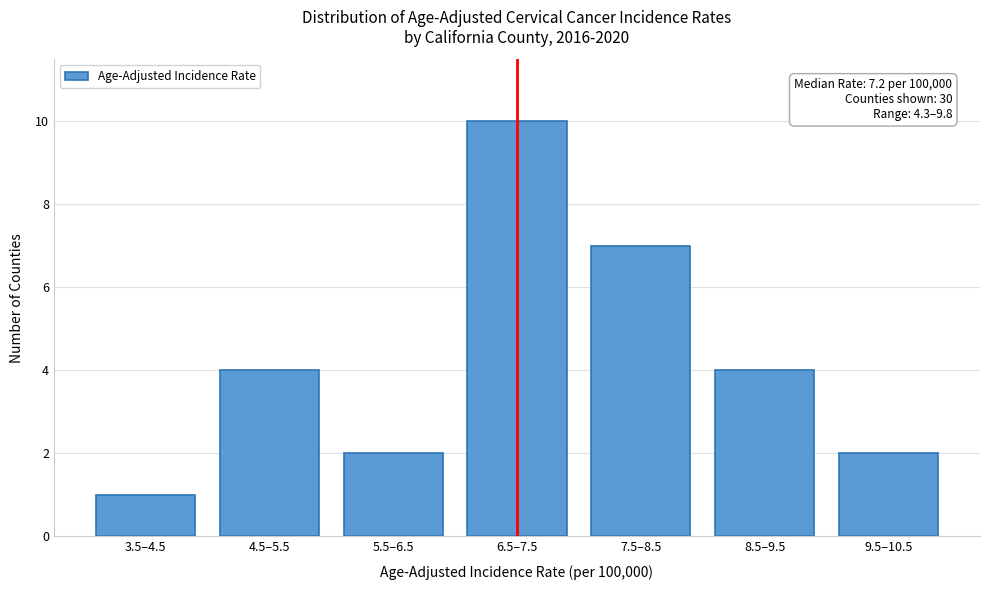

Reading right to left, transcribe all the data shown in this chart.

9.5–10.5=2	8.5–9.5=4	7.5–8.5=7	6.5–7.5=10	5.5–6.5=2	4.5–5.5=4	3.5–4.5=1